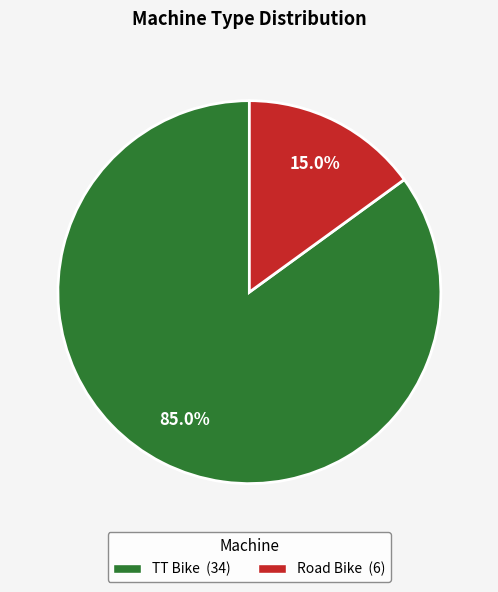

To the nearest percent, what portion does TT Bike represent?

85%